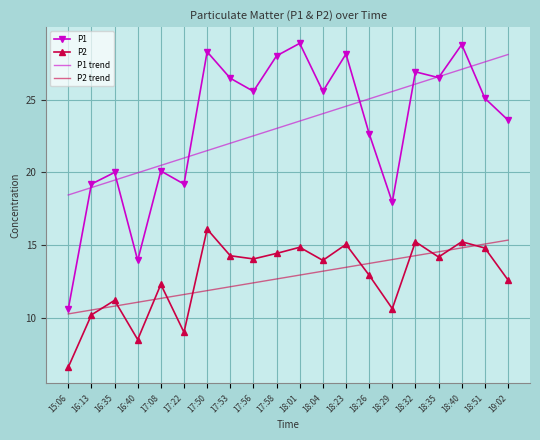

Which series has the widest spread of values?

P1